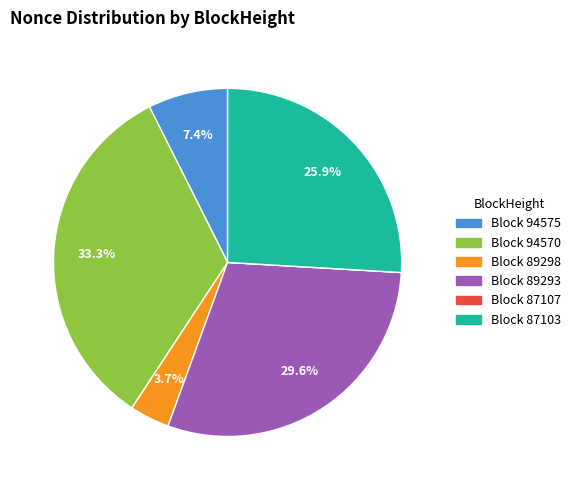

Is there a majority slice in this chart?

No